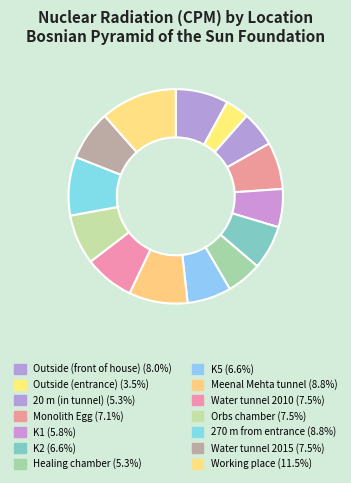

What percentage is the Water tunnel 2015 slice, to the nearest percent?

8%